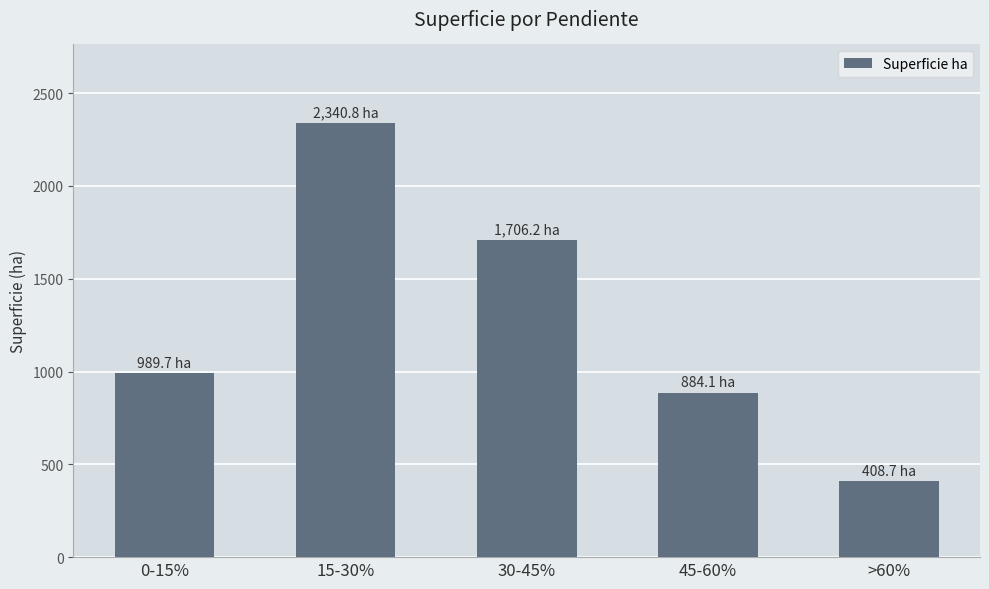

What is the label of the 2nd bar from the right?

45-60%